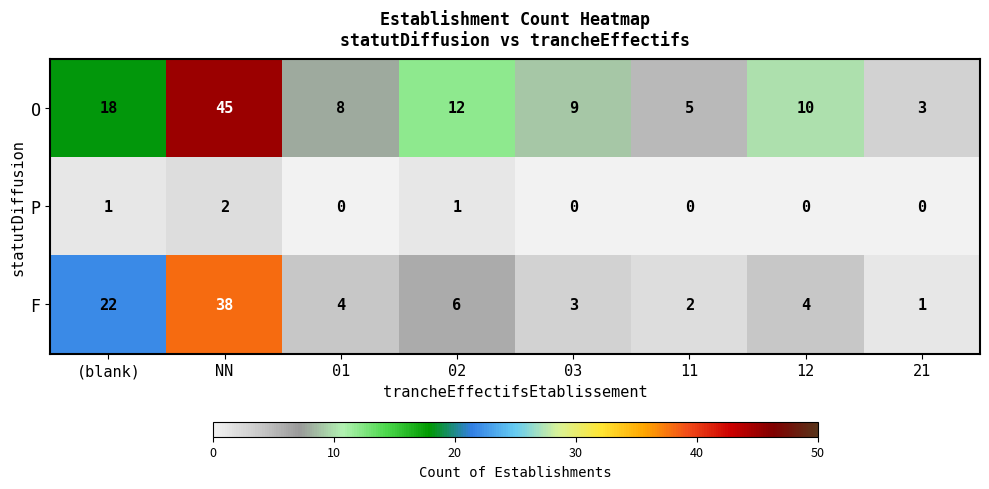

What is the sum of all F values?

80